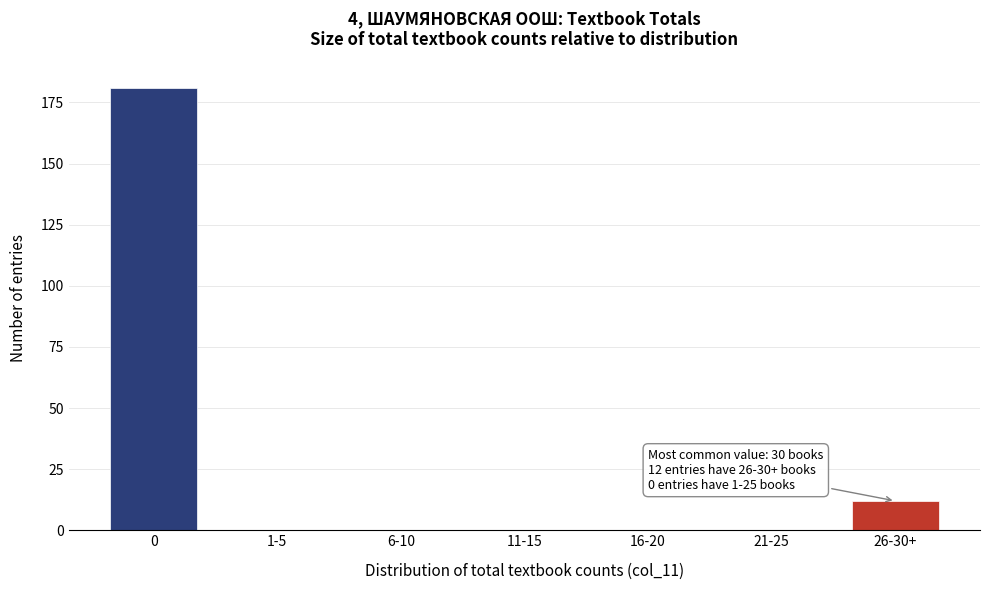

Reading left to right, list all the values displayed in this chart.

0=181	1-5=0	6-10=0	11-15=0	16-20=0	21-25=0	26-30+=12